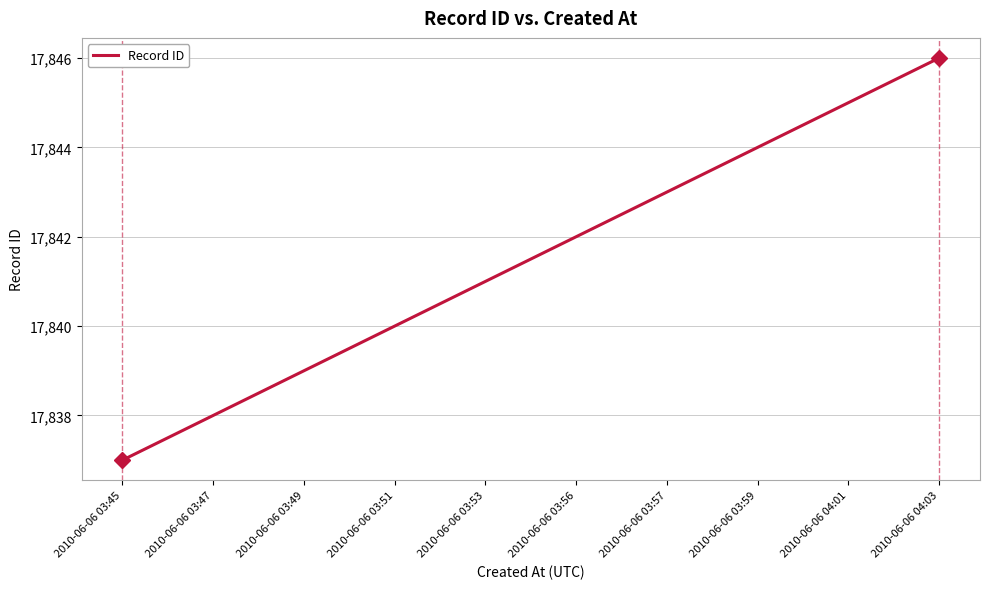

Does the chart display data point markers on the line(s)?

No